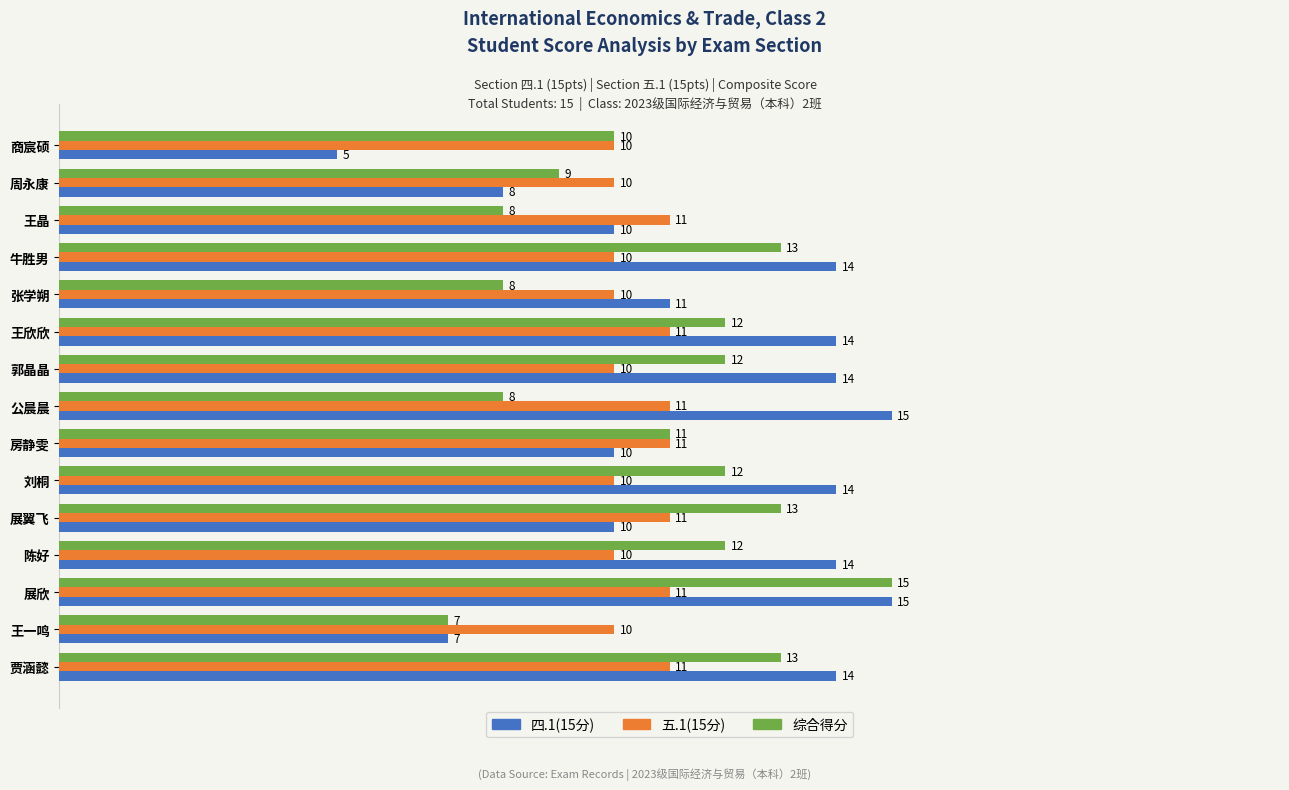

Which series has the largest range (max minus min)?

四.1(15分)